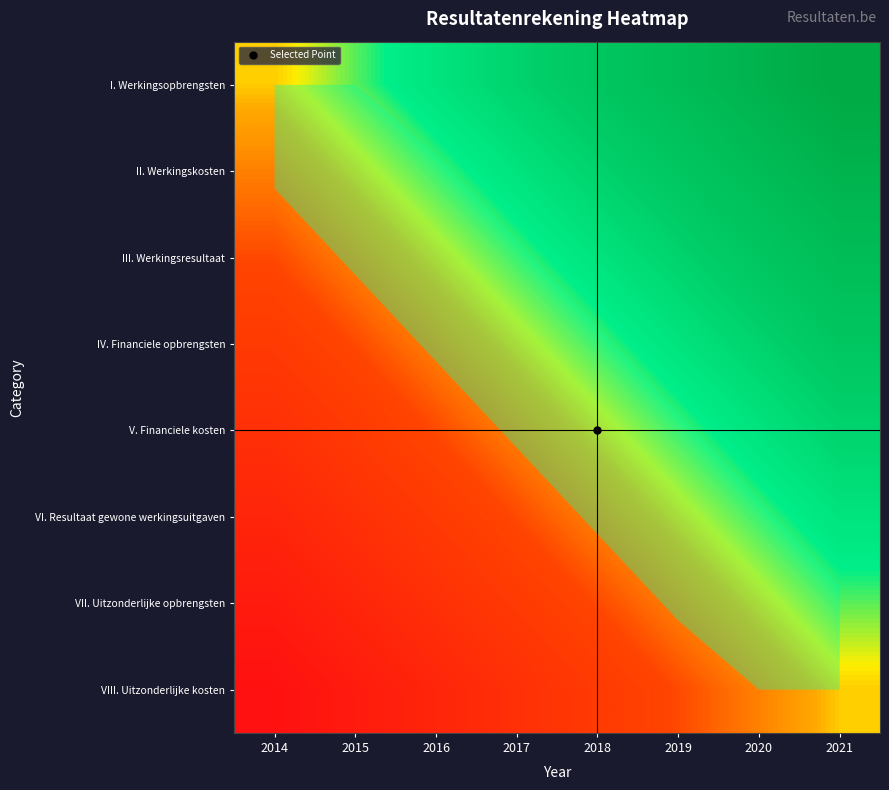

At how many categories does at least one series exceed 0?

8